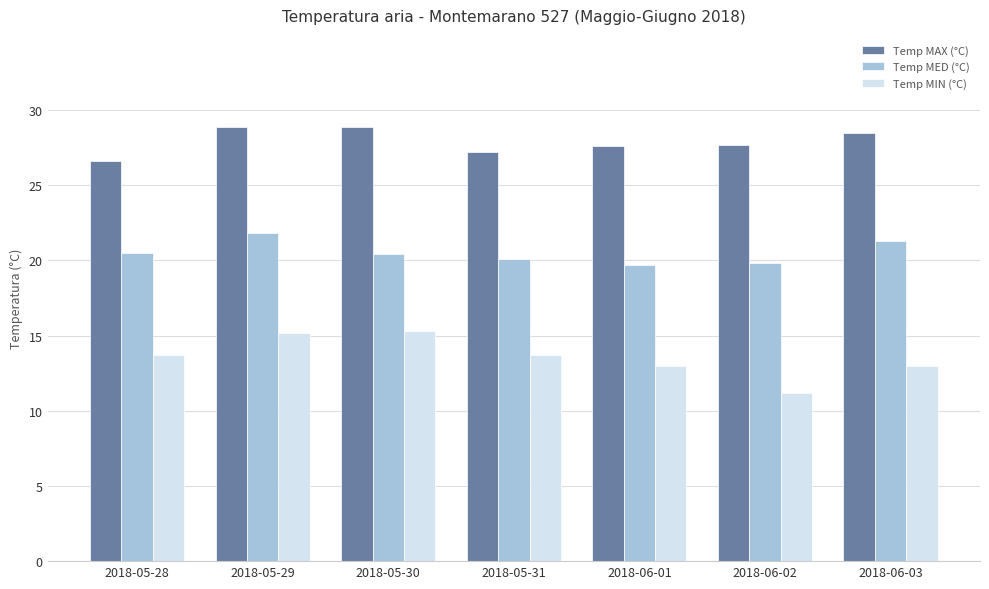

Is it true that Temp MAX (°C) equals 27.6 at 2018-06-01?

True